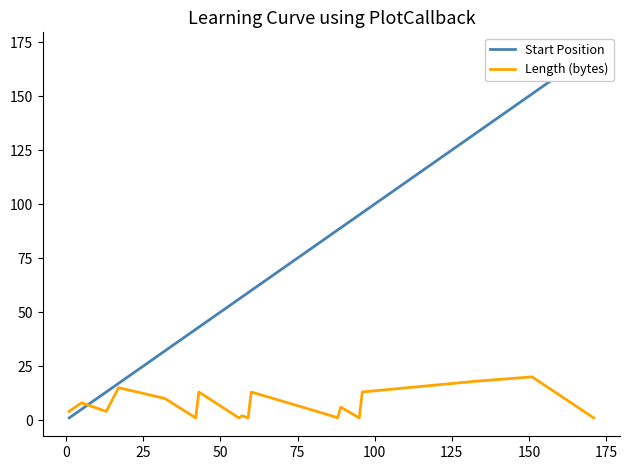

At how many categories does at least one series exceed 125?

3